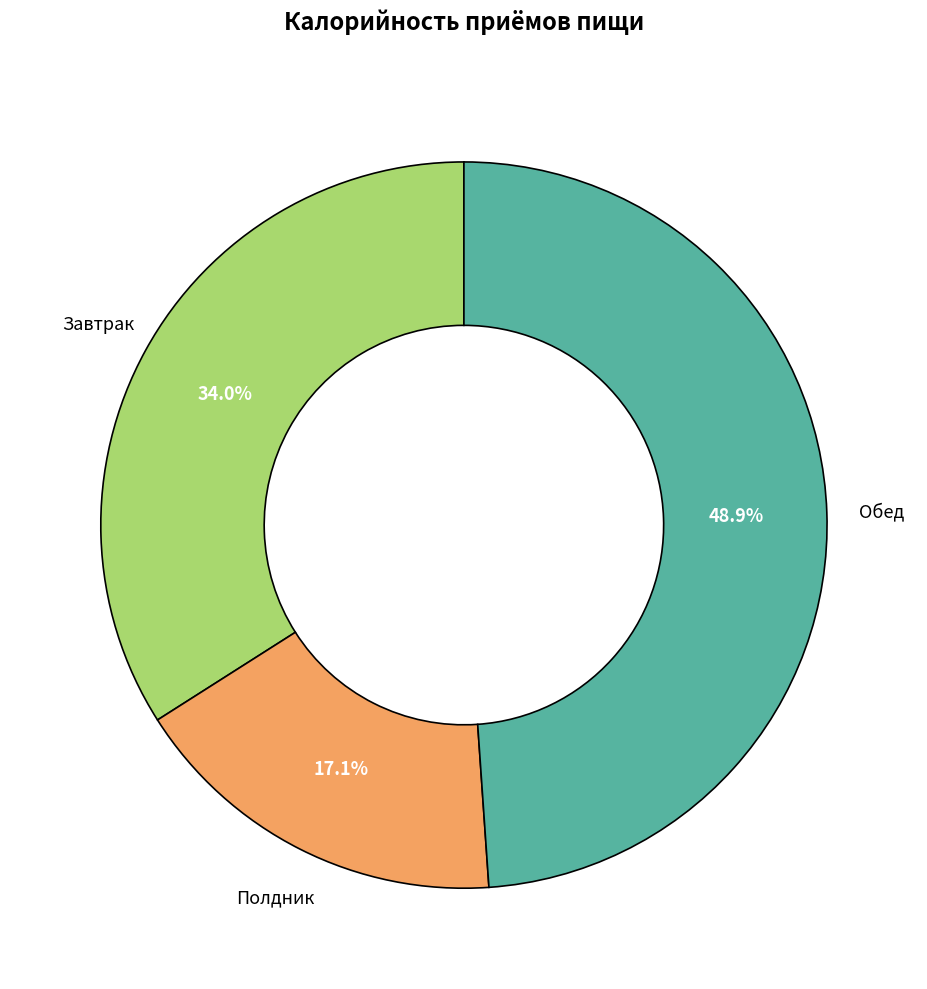

Count the number of slices in the pie.

3